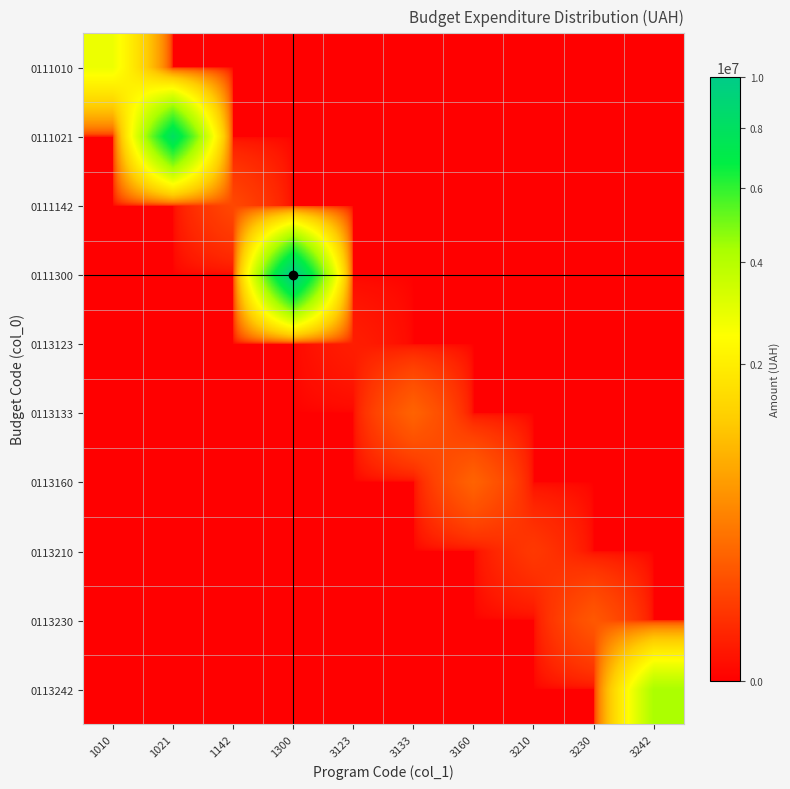

Reading left to right, transcribe all the data shown in this chart.

0111010: 1010=2785000	1021=0	1142=0	1300=0	3123=0	3133=0	3160=0	3210=0	3230=0	3242=0
0111021: 1010=0	1021=8010000	1142=0	1300=0	3123=0	3133=0	3160=0	3210=0	3230=0	3242=0
0111142: 1010=0	1021=0	1142=90000	1300=0	3123=0	3133=0	3160=0	3210=0	3230=0	3242=0
0111300: 1010=0	1021=0	1142=0	1300=10000000	3123=0	3133=0	3160=0	3210=0	3230=0	3242=0
0113123: 1010=0	1021=0	1142=0	1300=0	3123=10000	3133=0	3160=0	3210=0	3230=0	3242=0
0113133: 1010=0	1021=0	1142=0	1300=0	3123=0	3133=200000	3160=0	3210=0	3230=0	3242=0
0113160: 1010=0	1021=0	1142=0	1300=0	3123=0	3133=0	3160=200000	3210=0	3230=0	3242=0
0113210: 1010=0	1021=0	1142=0	1300=0	3123=0	3133=0	3160=0	3210=50000	3230=0	3242=0
0113230: 1010=0	1021=0	1142=0	1300=0	3123=0	3133=0	3160=0	3210=0	3230=150000	3242=0
0113242: 1010=0	1021=0	1142=0	1300=0	3123=0	3133=0	3160=0	3210=0	3230=0	3242=4250000